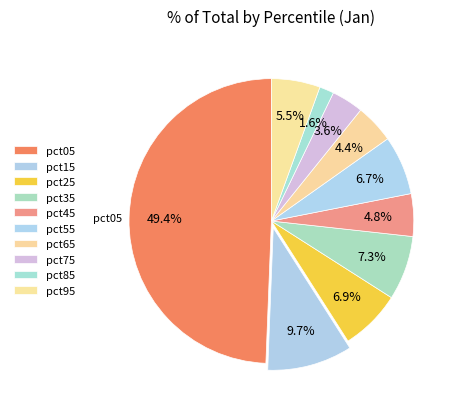

Count the number of slices in the pie.

10